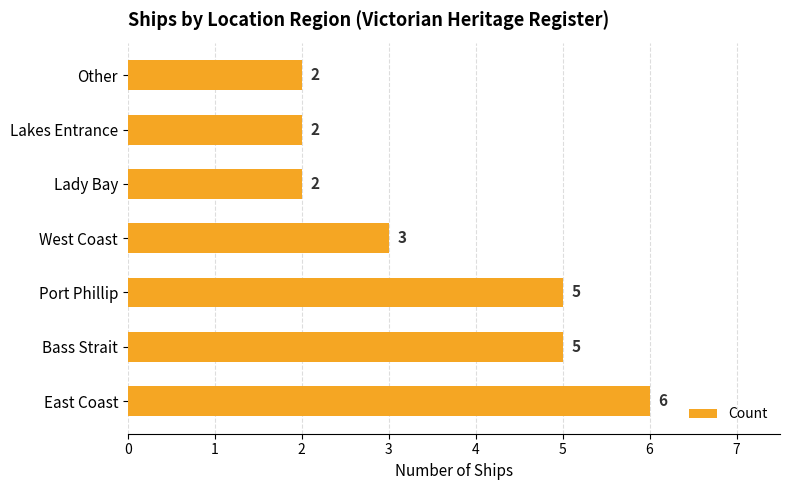

The value at Lady Bay is 3. True or false?

False